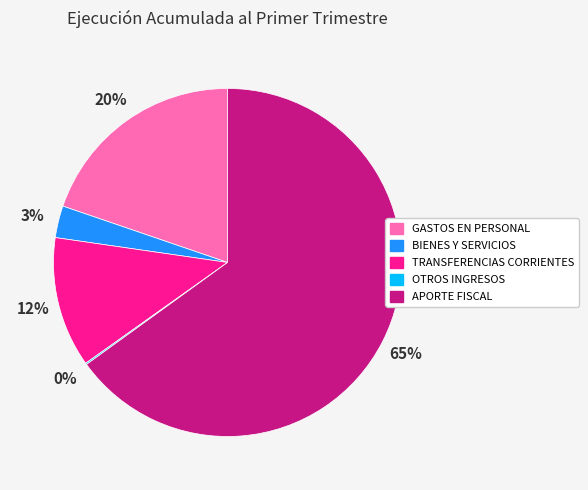

To the nearest percent, what percentage of the pie is BIENES Y SERVICIOS?

3%